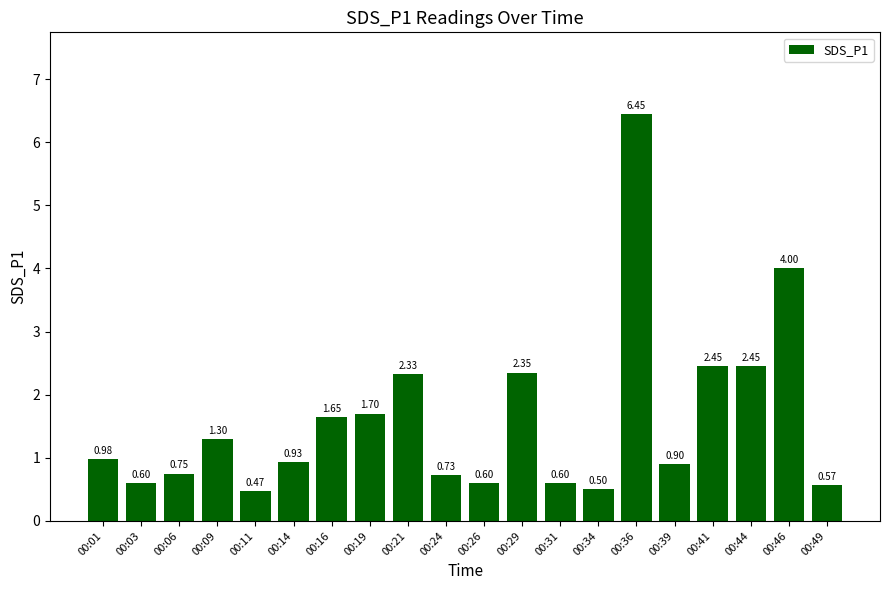

How many categories are shown in the chart?

20